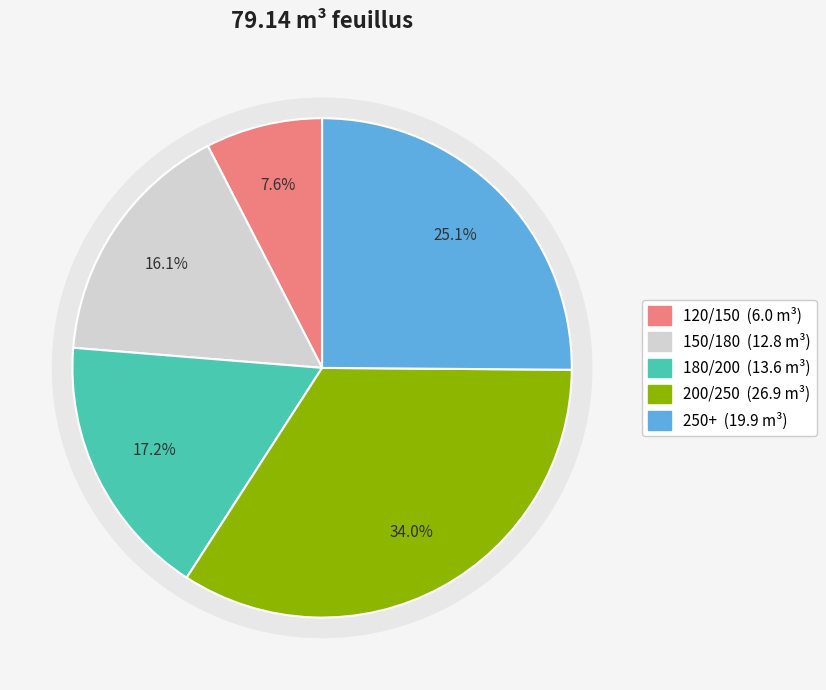

Is there a majority slice in this chart?

No